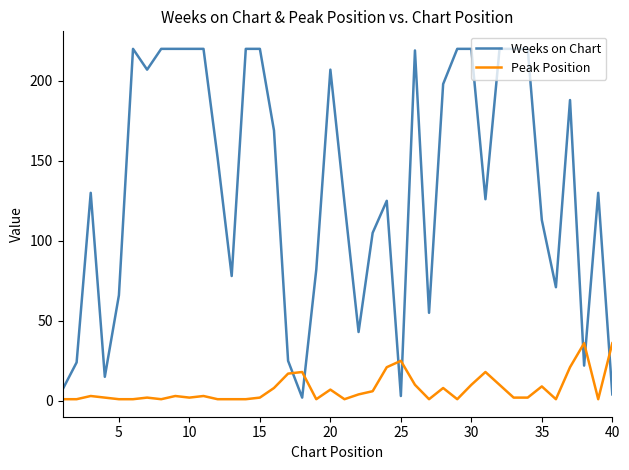

Is this an area chart (filled region under the line)?

No